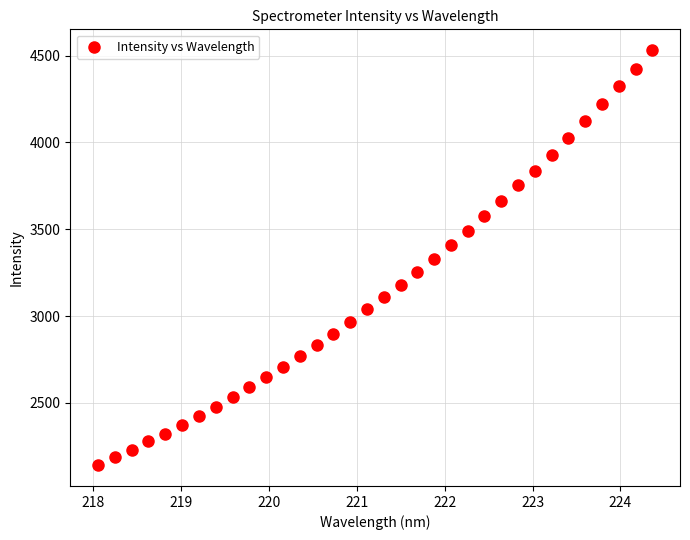

What is the range of Y values (max minus min)?

2391.0